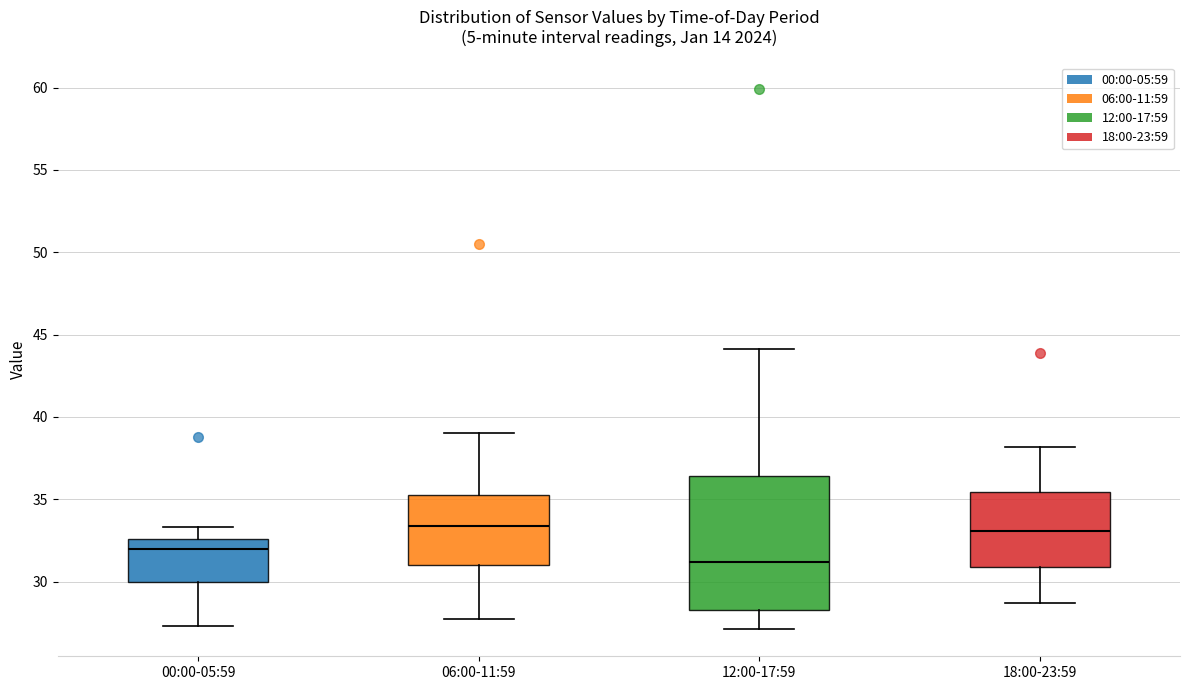

Reading left to right, transcribe this box plot: for each box, give where its median line is, the range the box spans, and where its two whiskers end, as read against the y-axis. The values are not printed on the chart, so give them approximately, as read against the axis.

00:00-05:59: median 32.0, box 30.0 to 32.5, whiskers 27.5 to 33.5
06:00-11:59: median 33.5, box 31.0 to 35.5, whiskers 27.5 to 39.0
12:00-17:59: median 31.0, box 28.5 to 36.5, whiskers 27.0 to 44.0
18:00-23:59: median 33.0, box 31.0 to 35.5, whiskers 28.5 to 38.0